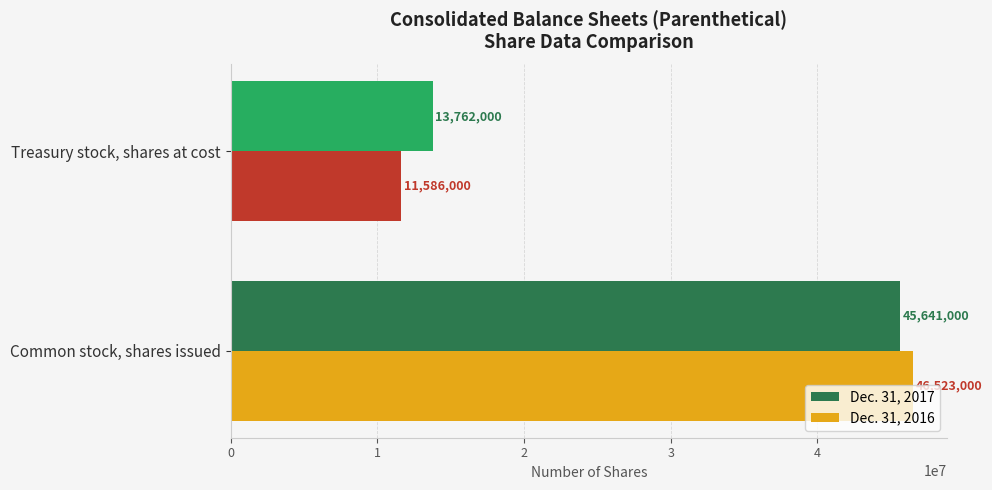

The Dec. 31, 2017 series shows 13762000 at Treasury stock, shares at cost. True or false?

True